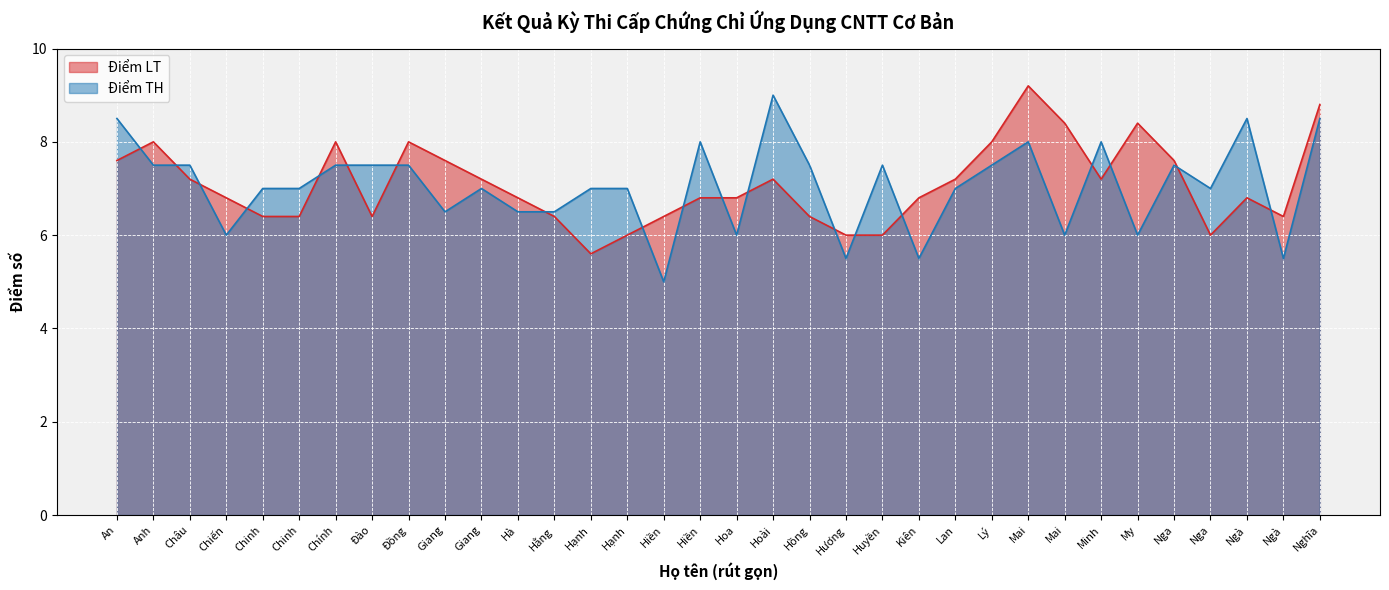

What are all the series names shown in the legend?

Điểm LT, Điểm TH